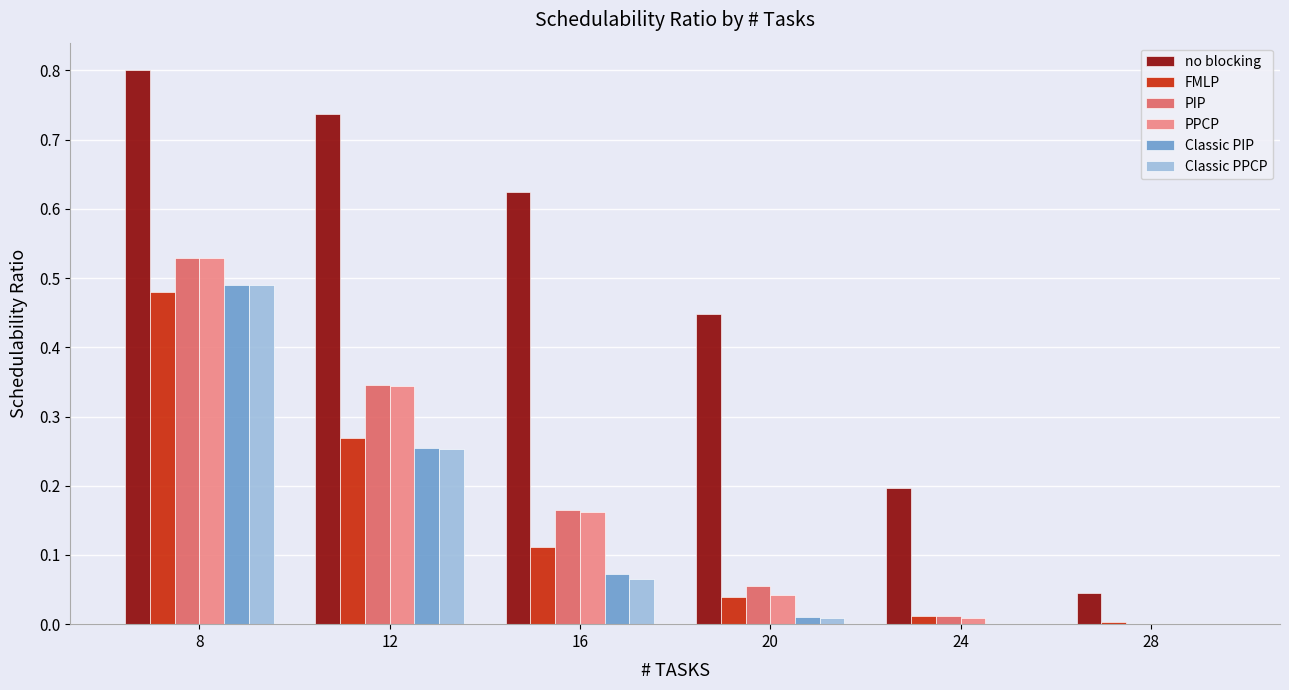

Are the bars grouped side by side (vs. stacked)?

Yes